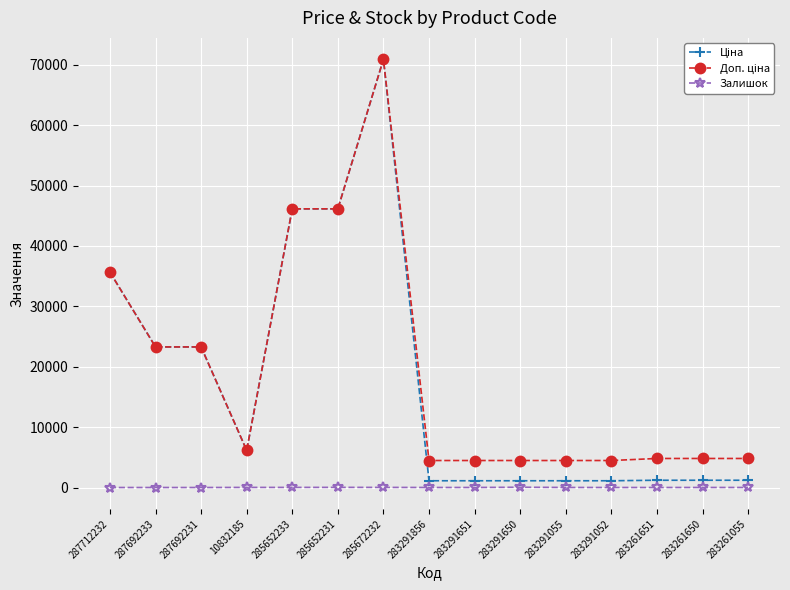

Does the chart have visible grid lines?

Yes